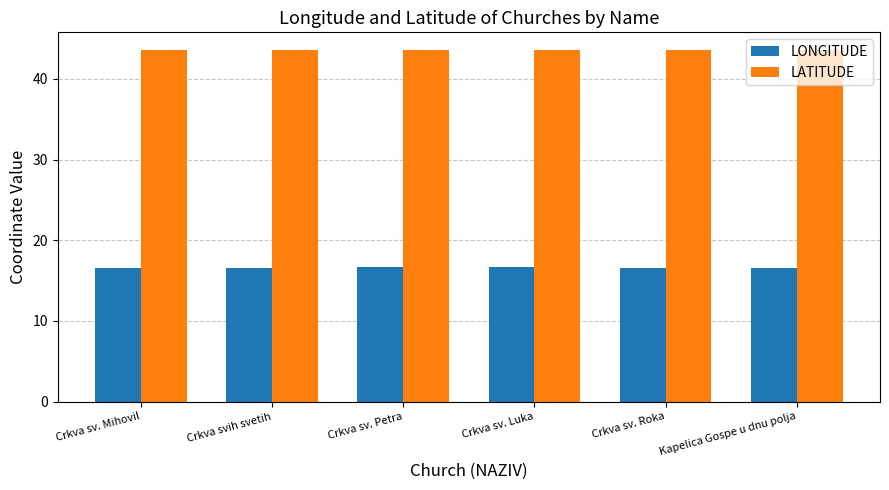

What is the difference between the highest and lowest values at Crkva sv. Mihovil?

27.0